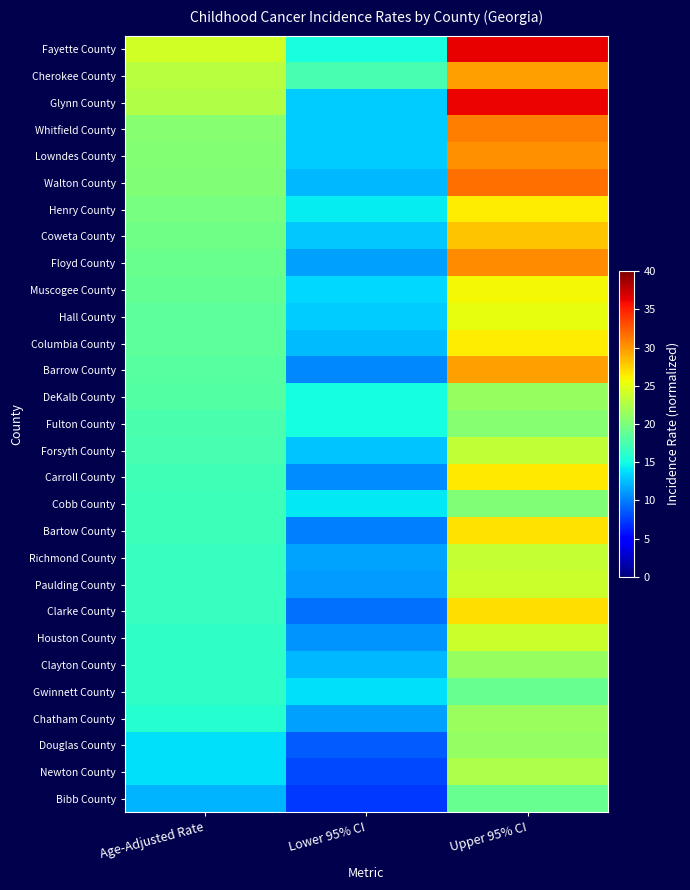

Reading right to left, transcribe all the data shown in this chart.

Fayette County: Upper 95% CI=36.3	Lower 95% CI=15.3	Age-Adjusted Rate=24.1
Cherokee County: Upper 95% CI=29.6	Lower 95% CI=17.4	Age-Adjusted Rate=22.9
Glynn County: Upper 95% CI=36.1	Lower 95% CI=13.1	Age-Adjusted Rate=22.5
Whitfield County: Upper 95% CI=31.0	Lower 95% CI=13.1	Age-Adjusted Rate=20.6
Lowndes County: Upper 95% CI=30.3	Lower 95% CI=13.0	Age-Adjusted Rate=20.4
Walton County: Upper 95% CI=31.7	Lower 95% CI=12.2	Age-Adjusted Rate=20.3
Henry County: Upper 95% CI=26.4	Lower 95% CI=14.3	Age-Adjusted Rate=19.7
Coweta County: Upper 95% CI=28.1	Lower 95% CI=12.9	Age-Adjusted Rate=19.4
Floyd County: Upper 95% CI=30.4	Lower 95% CI=11.4	Age-Adjusted Rate=19.2
Muscogee County: Upper 95% CI=25.9	Lower 95% CI=13.5	Age-Adjusted Rate=18.9
Hall County: Upper 95% CI=25.3	Lower 95% CI=13.1	Age-Adjusted Rate=18.5
Columbia County: Upper 95% CI=26.4	Lower 95% CI=12.4	Age-Adjusted Rate=18.5
Barrow County: Upper 95% CI=29.6	Lower 95% CI=10.4	Age-Adjusted Rate=18.2
DeKalb County: Upper 95% CI=21.3	Lower 95% CI=15.0	Age-Adjusted Rate=18.0
Fulton County: Upper 95% CI=20.5	Lower 95% CI=15.0	Age-Adjusted Rate=17.6
Forsyth County: Upper 95% CI=23.4	Lower 95% CI=12.7	Age-Adjusted Rate=17.4
Carroll County: Upper 95% CI=26.5	Lower 95% CI=10.5	Age-Adjusted Rate=17.1
Cobb County: Upper 95% CI=20.2	Lower 95% CI=14.1	Age-Adjusted Rate=17.0
Bartow County: Upper 95% CI=26.8	Lower 95% CI=10.1	Age-Adjusted Rate=17.0
Richmond County: Upper 95% CI=23.5	Lower 95% CI=11.5	Age-Adjusted Rate=16.7
Paulding County: Upper 95% CI=23.9	Lower 95% CI=11.1	Age-Adjusted Rate=16.6
Clarke County: Upper 95% CI=26.9	Lower 95% CI=9.5	Age-Adjusted Rate=16.6
Houston County: Upper 95% CI=23.9	Lower 95% CI=10.8	Age-Adjusted Rate=16.4
Clayton County: Upper 95% CI=21.3	Lower 95% CI=12.3	Age-Adjusted Rate=16.4
Gwinnett County: Upper 95% CI=19.0	Lower 95% CI=13.9	Age-Adjusted Rate=16.3
Chatham County: Upper 95% CI=21.5	Lower 95% CI=11.4	Age-Adjusted Rate=15.9
Douglas County: Upper 95% CI=21.2	Lower 95% CI=8.6	Age-Adjusted Rate=13.9
Newton County: Upper 95% CI=22.4	Lower 95% CI=7.9	Age-Adjusted Rate=13.8
Bibb County: Upper 95% CI=19.0	Lower 95% CI=7.3	Age-Adjusted Rate=12.1